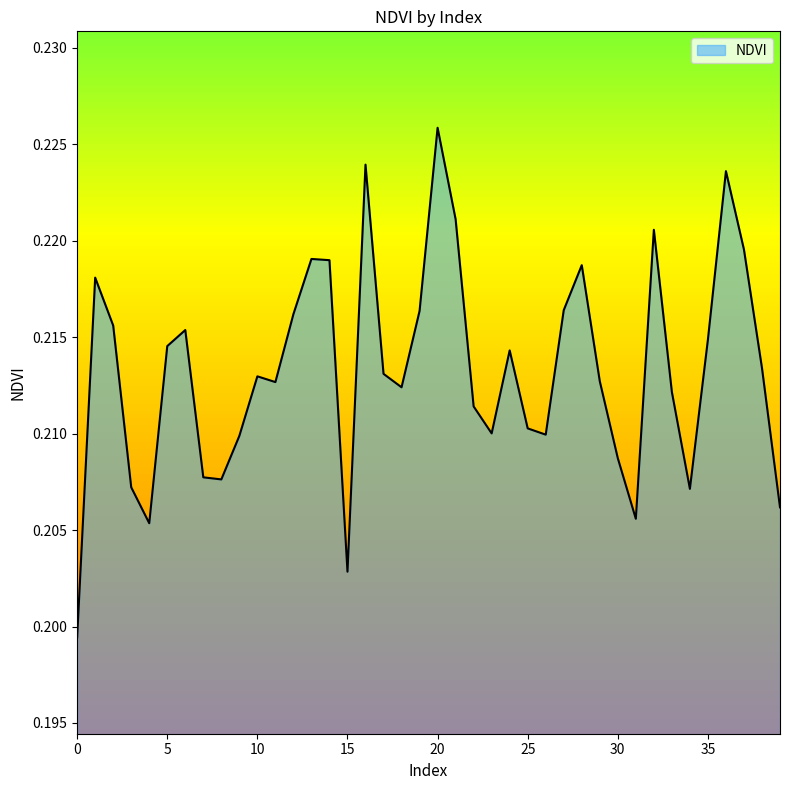

Rank the categories by value from lowest to highest.

0, 15, 4, 31, 39, 34, 3, 8, 7, 30, 9, 26, 23, 25, 22, 33, 18, 11, 29, 10, 17, 38, 24, 5, 35, 6, 2, 12, 19, 27, 1, 28, 14, 13, 37, 32, 21, 36, 16, 20